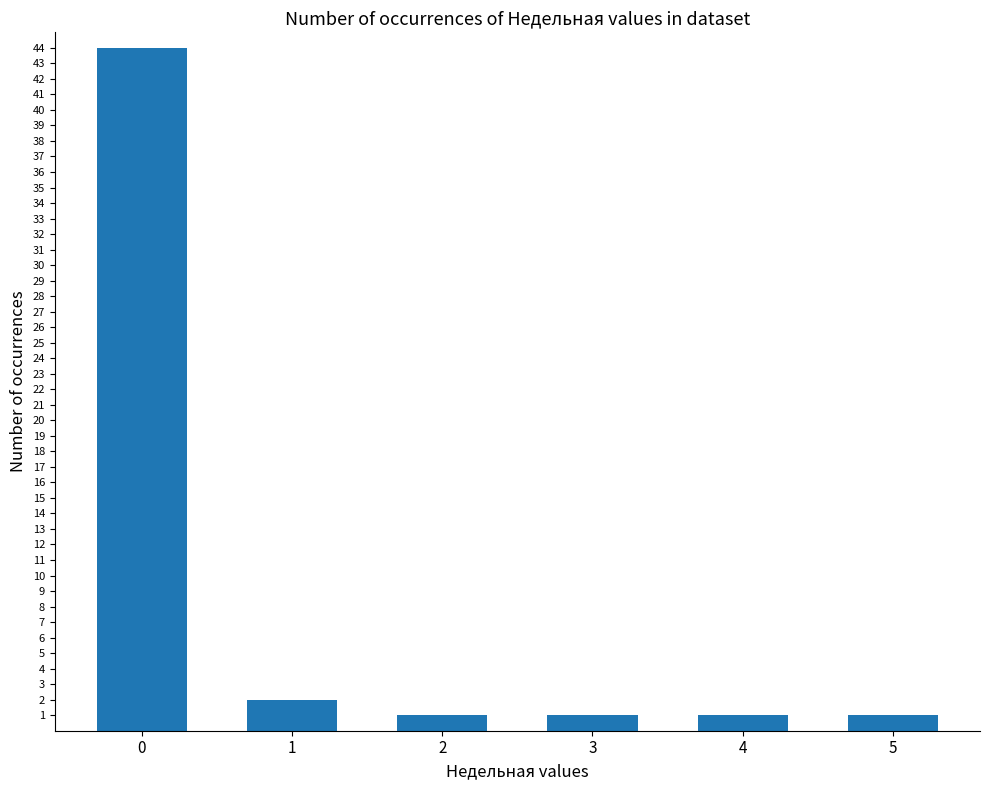

What is the ratio of the value at 2 to the value at 5?

1.0